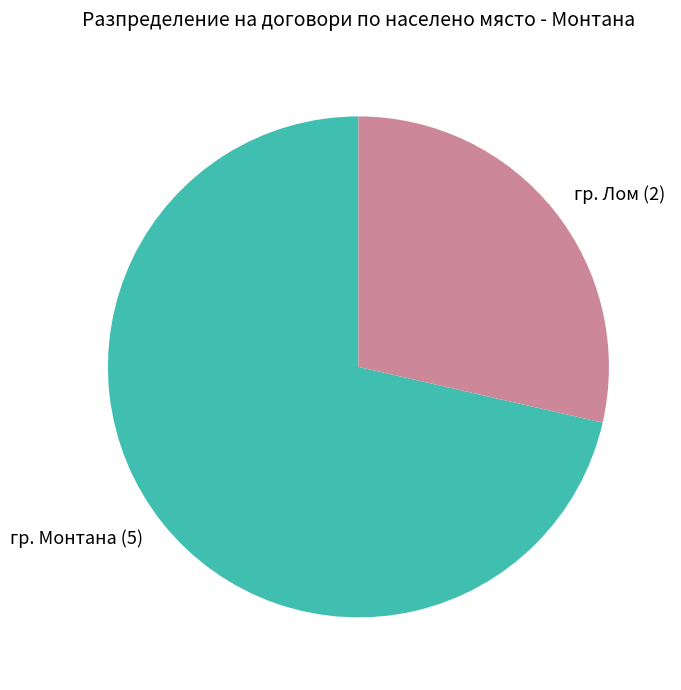

Approximately how many times larger is the value at гр. Лом (2) compared to гр. Монтана (5)?

0.4